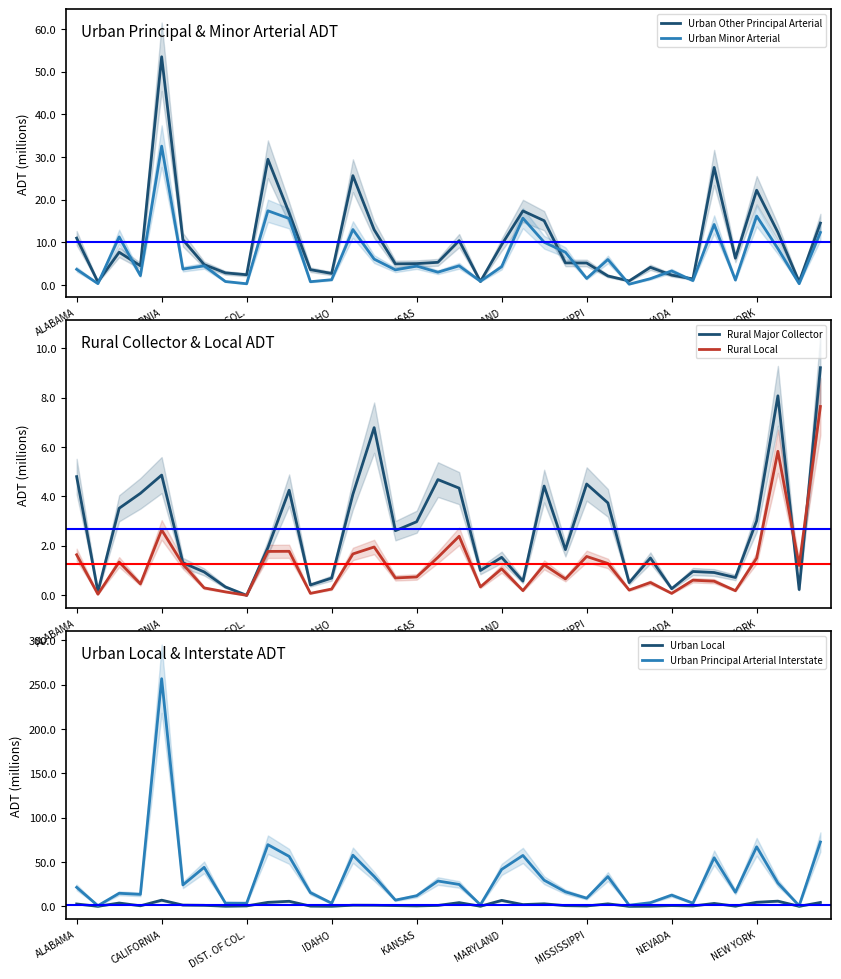

In Urban Minor Arterial, how many points are lower than both neighbors (excluding endpoints)?

13